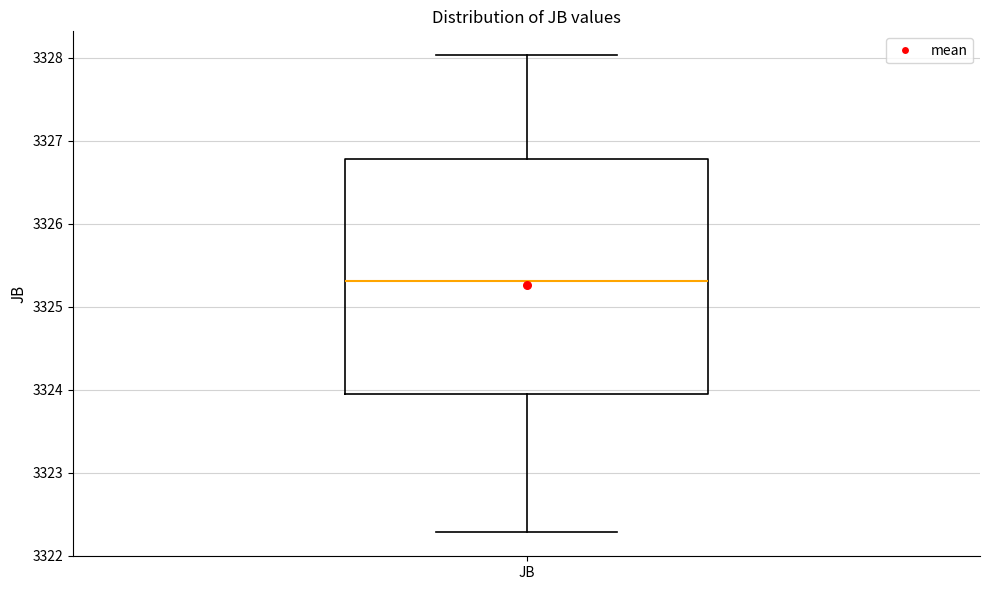

Where does the lower whisker of the box for JB end on the y-axis? The values are not printed on the chart, so give them approximately, as read against the axis.

3322.3